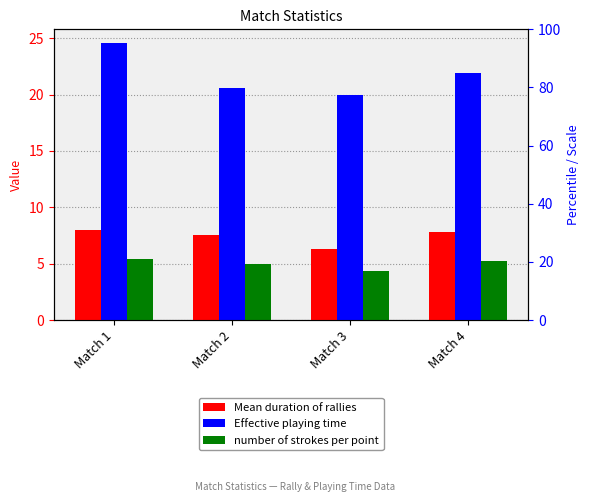

At which label is number of strokes per point closest to 4?

Match 3